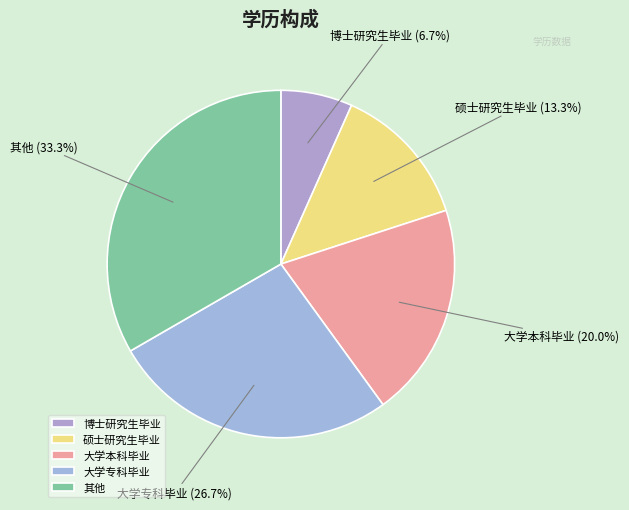

Which slice is the smallest?

博士研究生毕业